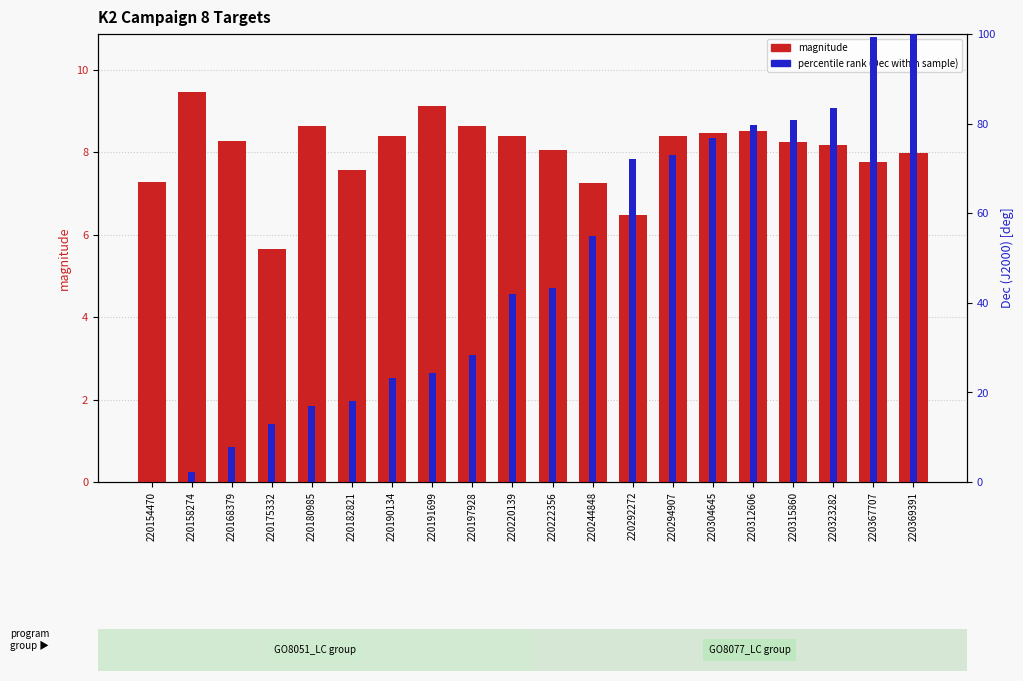

Rank the categories by magnitude value from highest to lowest.

220158274, 220191699, 220180985, 220197928, 220312606, 220304645, 220294907, 220220139, 220190134, 220168379, 220315860, 220323282, 220222356, 220369391, 220367707, 220182821, 220154470, 220244848, 220292272, 220175332